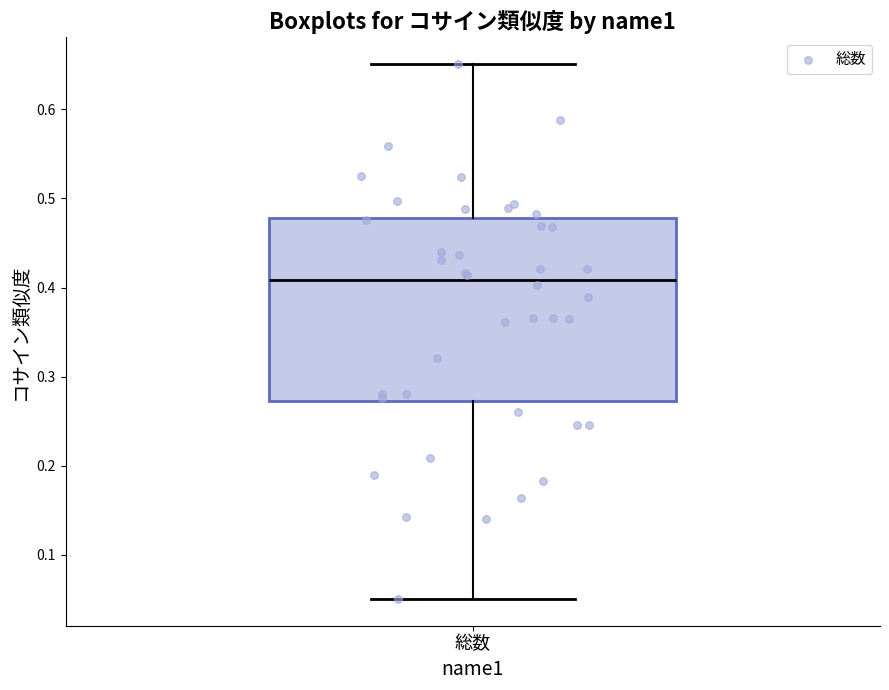

Transcribe this box plot: give where the median line is, the range the box spans, and where the two whiskers end, as read against the y-axis. The values are not printed on the chart, so give them approximately, as read against the axis.

median 0.41, box 0.27 to 0.48, whiskers 0.05 to 0.65